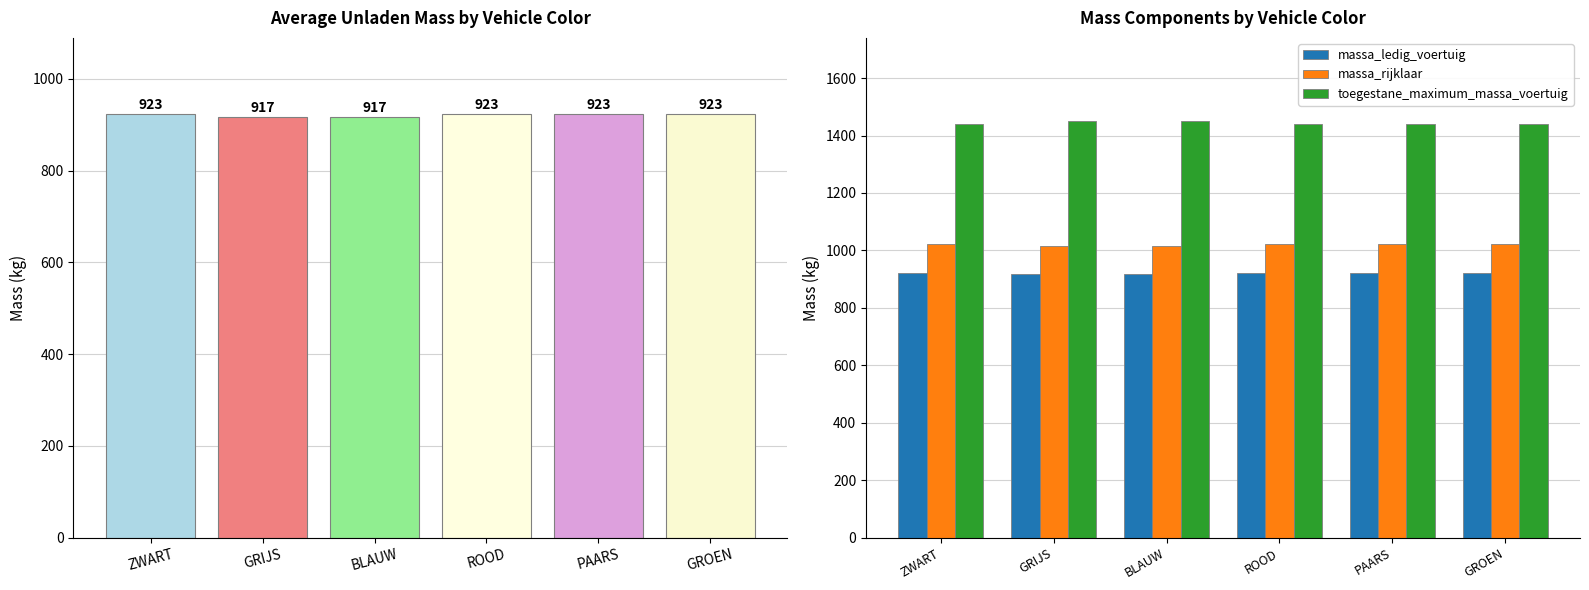

True or false: massa_rijklaar has a value of 593 at ZWART.

False